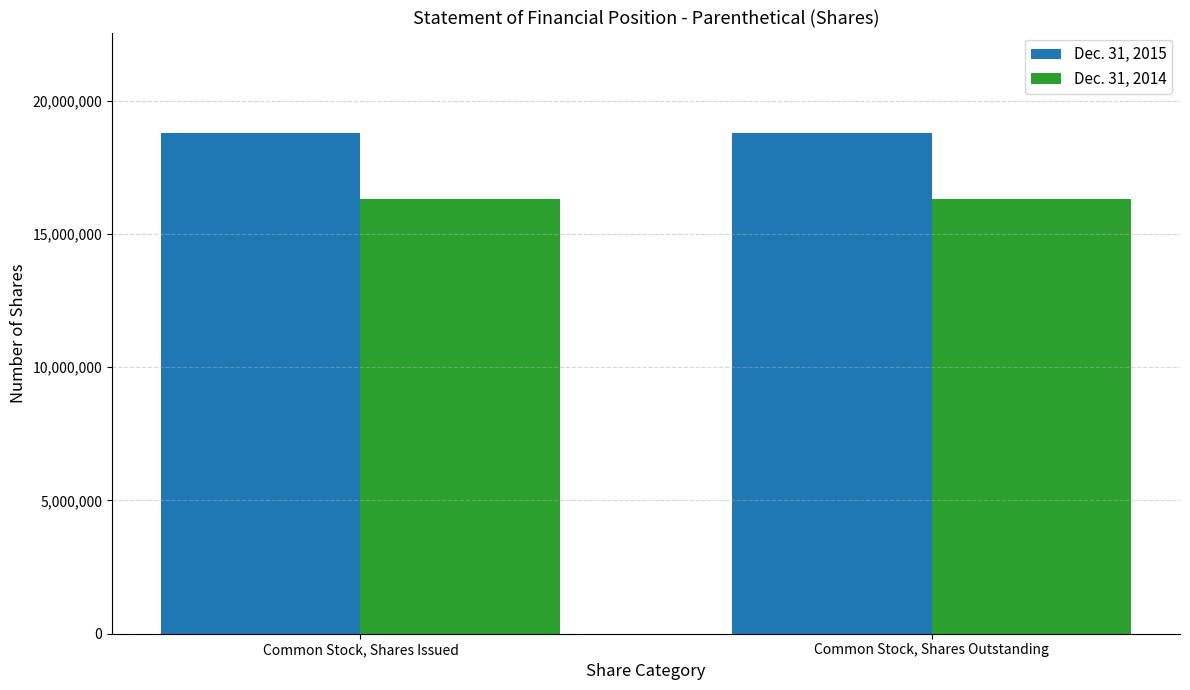

Reading left to right, what are all the values shown in this chart?

Dec. 31, 2015: 18798000	18798000
Dec. 31, 2014: 16315500	16315500